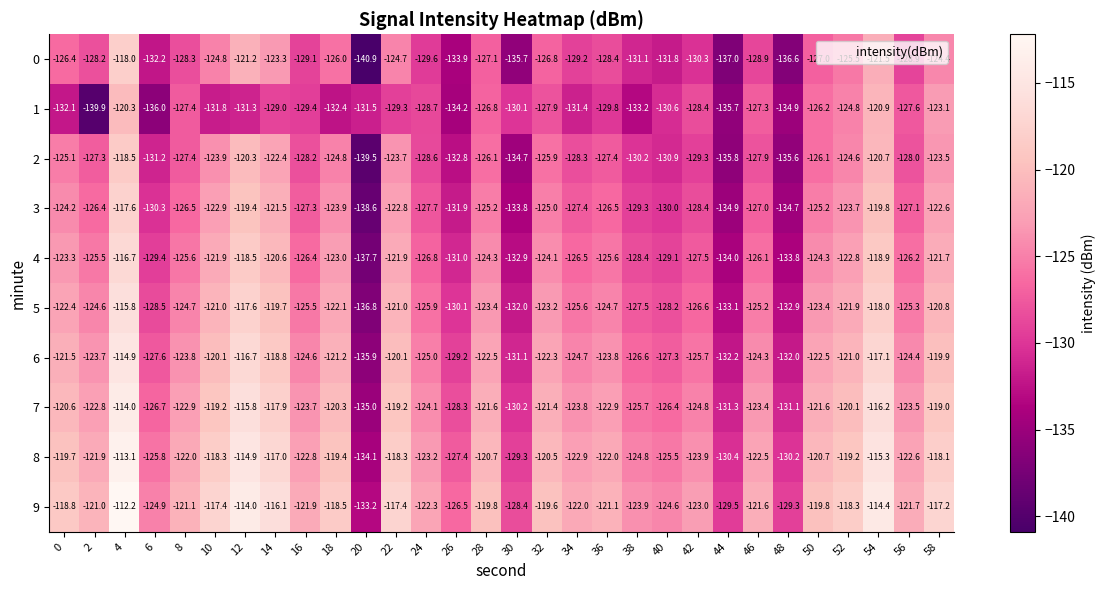

How many categories are shown in the chart?

30